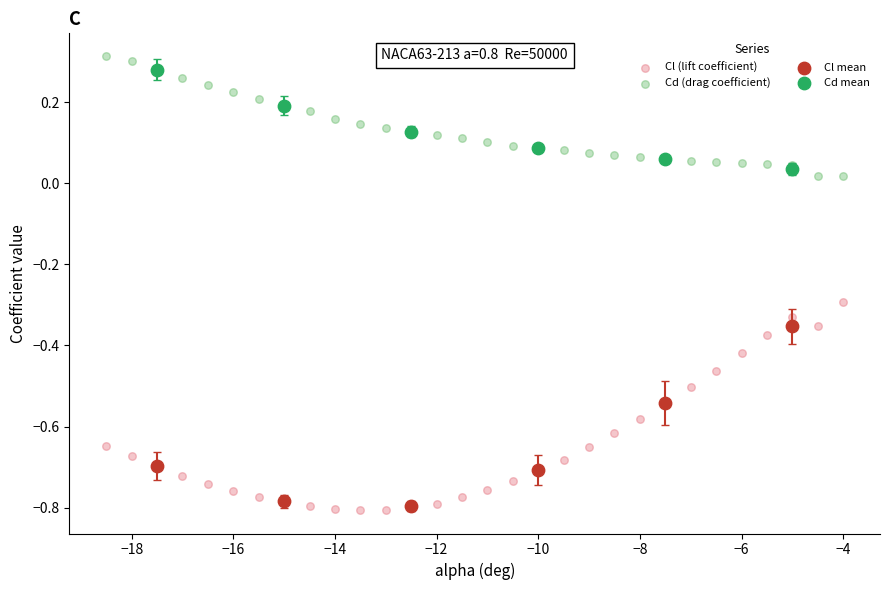

Which series has the widest spread of Y values?

Cl (lift coefficient)